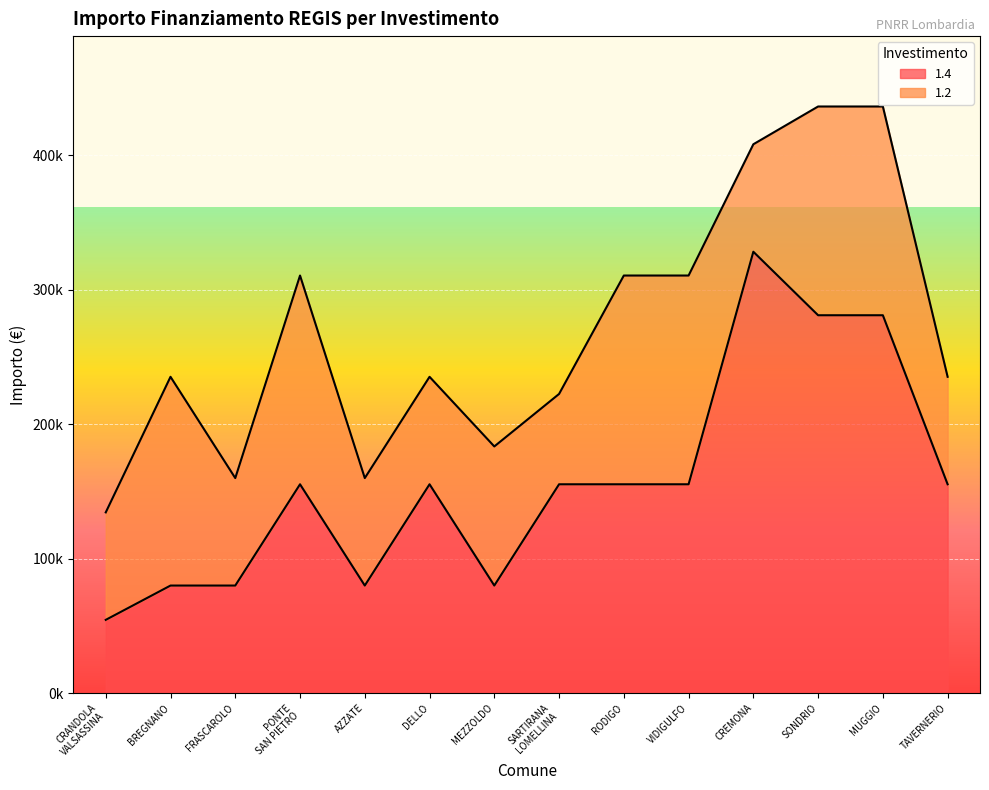

Where is the first local maximum?

PONTE
SAN PIETRO